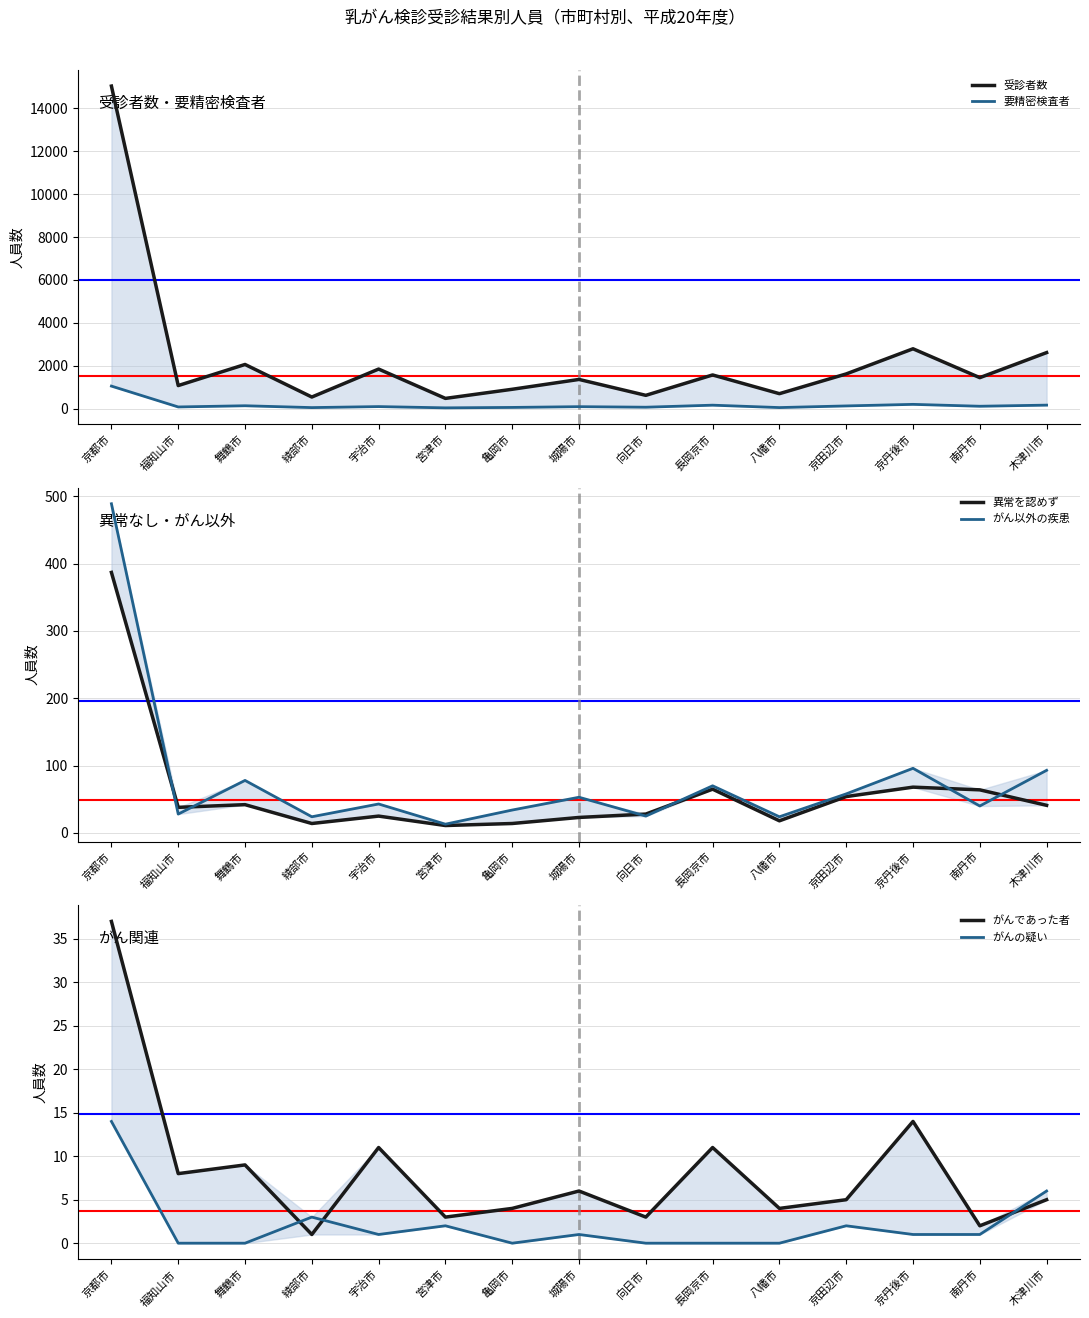

What is the sum of the 要精密検査者 values at 城陽市 and 綾部市?

133